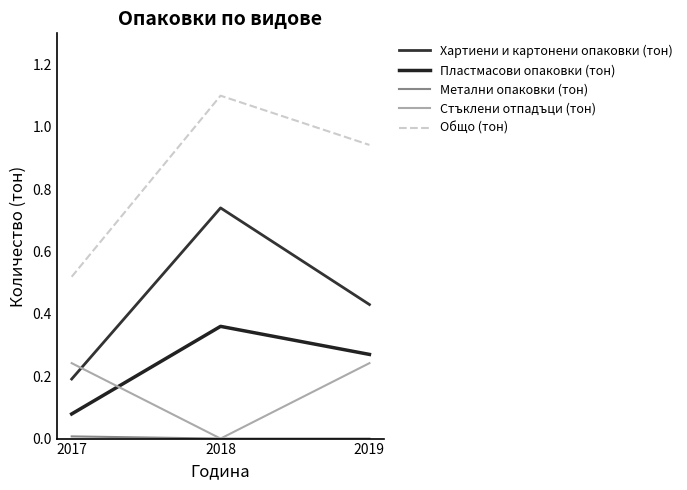

Between 2017 and 2018, which is larger?

2018